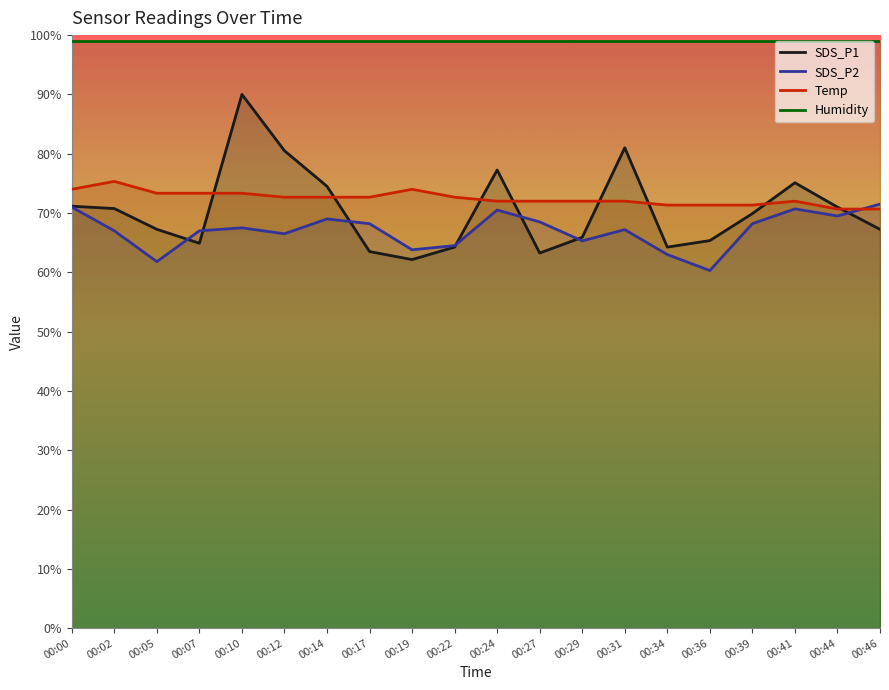

What is the total value across all series at 00:22?

300.4